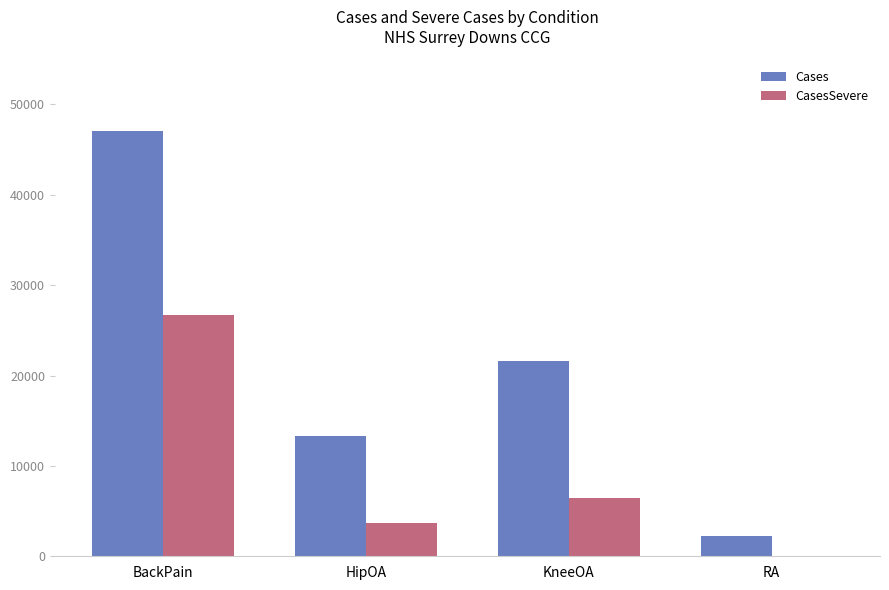

What is the sum of the Cases values at RA and BackPain?

49287